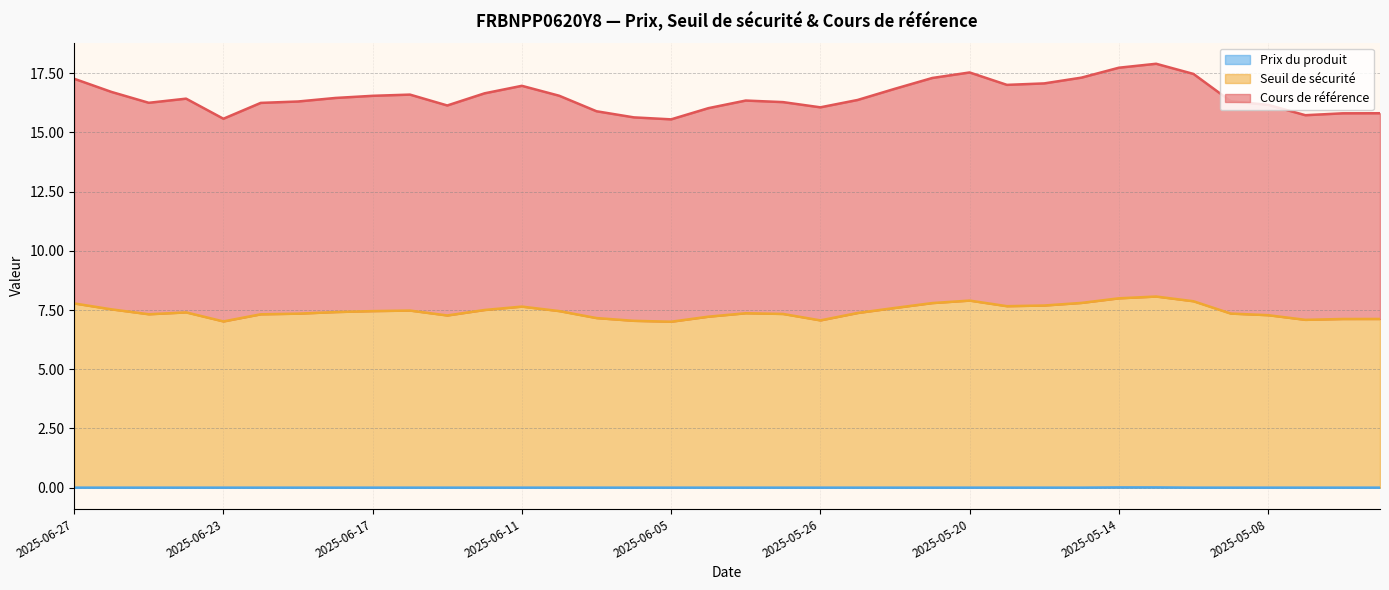

Reading left to right, extract all data points from this chart.

Seuil de sécurité: 2025-06-27=7.8	2025-06-26=7.5	2025-06-25=7.3	2025-06-24=7.4	2025-06-23=7.0	2025-06-20=7.3	2025-06-19=7.3	2025-06-18=7.4	2025-06-17=7.5	2025-06-16=7.5	2025-06-13=7.3	2025-06-12=7.5	2025-06-11=7.6	2025-06-10=7.5	2025-06-09=7.2	2025-06-06=7.0	2025-06-05=7.0	2025-06-04=7.2	2025-06-03=7.4	2025-06-02=7.3	2025-05-26=7.1	2025-05-23=7.4	2025-05-22=7.6	2025-05-21=7.8	2025-05-20=7.9	2025-05-19=7.7	2025-05-16=7.7	2025-05-15=7.8	2025-05-14=8.0	2025-05-13=8.1	2025-05-12=7.9	2025-05-09=7.3	2025-05-08=7.3	2025-05-07=7.1	2025-05-06=7.1	2025-05-05=7.1
Cours de référence: 2025-06-27=17.3	2025-06-26=16.7	2025-06-25=16.2	2025-06-24=16.4	2025-06-23=15.6	2025-06-20=16.2	2025-06-19=16.3	2025-06-18=16.5	2025-06-17=16.5	2025-06-16=16.6	2025-06-13=16.1	2025-06-12=16.6	2025-06-11=17.0	2025-06-10=16.5	2025-06-09=15.9	2025-06-06=15.6	2025-06-05=15.6	2025-06-04=16.0	2025-06-03=16.3	2025-06-02=16.3	2025-05-26=16.1	2025-05-23=16.4	2025-05-22=16.8	2025-05-21=17.3	2025-05-20=17.5	2025-05-19=17.0	2025-05-16=17.1	2025-05-15=17.3	2025-05-14=17.7	2025-05-13=17.9	2025-05-12=17.5	2025-05-09=16.3	2025-05-08=16.2	2025-05-07=15.7	2025-05-06=15.8	2025-05-05=15.8
Prix du produit: 2025-06-27=0.0	2025-06-26=0.0	2025-06-25=0.0	2025-06-24=0.0	2025-06-23=0.0	2025-06-20=0.0	2025-06-19=0.0	2025-06-18=0.0	2025-06-17=0.0	2025-06-16=0.0	2025-06-13=0.0	2025-06-12=0.0	2025-06-11=0.0	2025-06-10=0.0	2025-06-09=0.0	2025-06-06=0.0	2025-06-05=0.0	2025-06-04=0.0	2025-06-03=0.0	2025-06-02=0.0	2025-05-26=0.0	2025-05-23=0.0	2025-05-22=0.0	2025-05-21=0.0	2025-05-20=0.0	2025-05-19=0.0	2025-05-16=0.0	2025-05-15=0.0	2025-05-14=0.0	2025-05-13=0.0	2025-05-12=0.0	2025-05-09=0.0	2025-05-08=0.0	2025-05-07=0.0	2025-05-06=0.0	2025-05-05=0.0